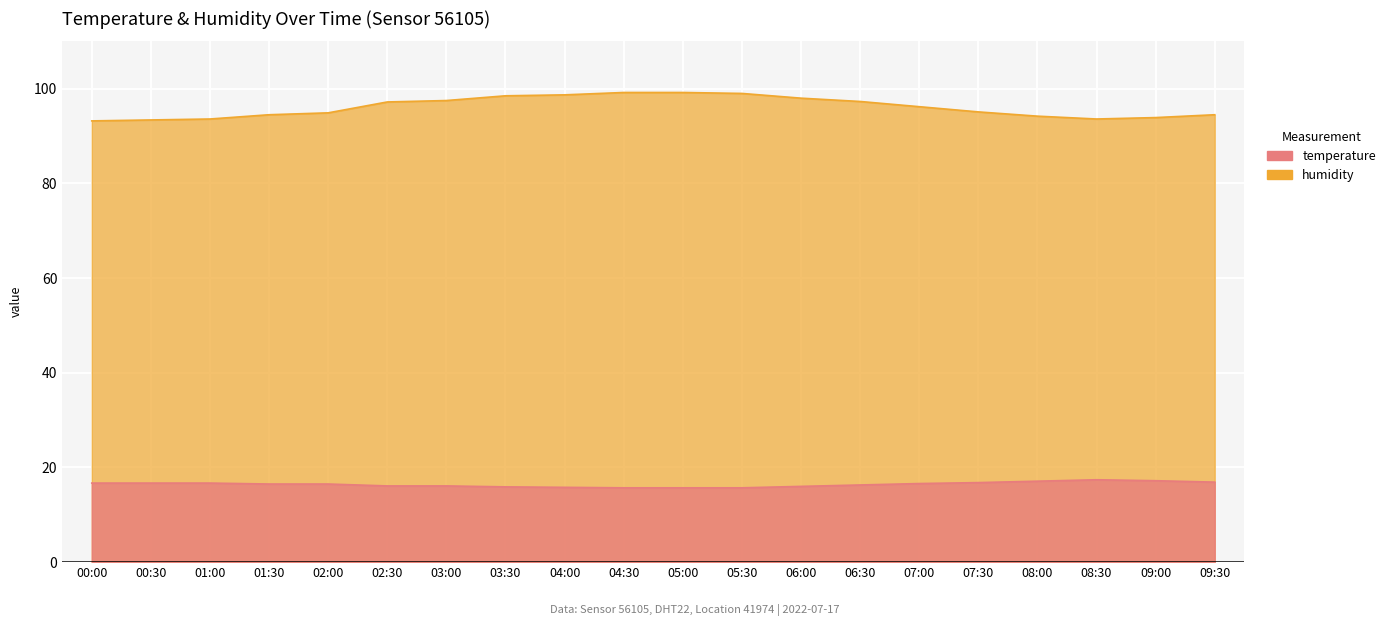

What is the average value of the temperature series?

16.4